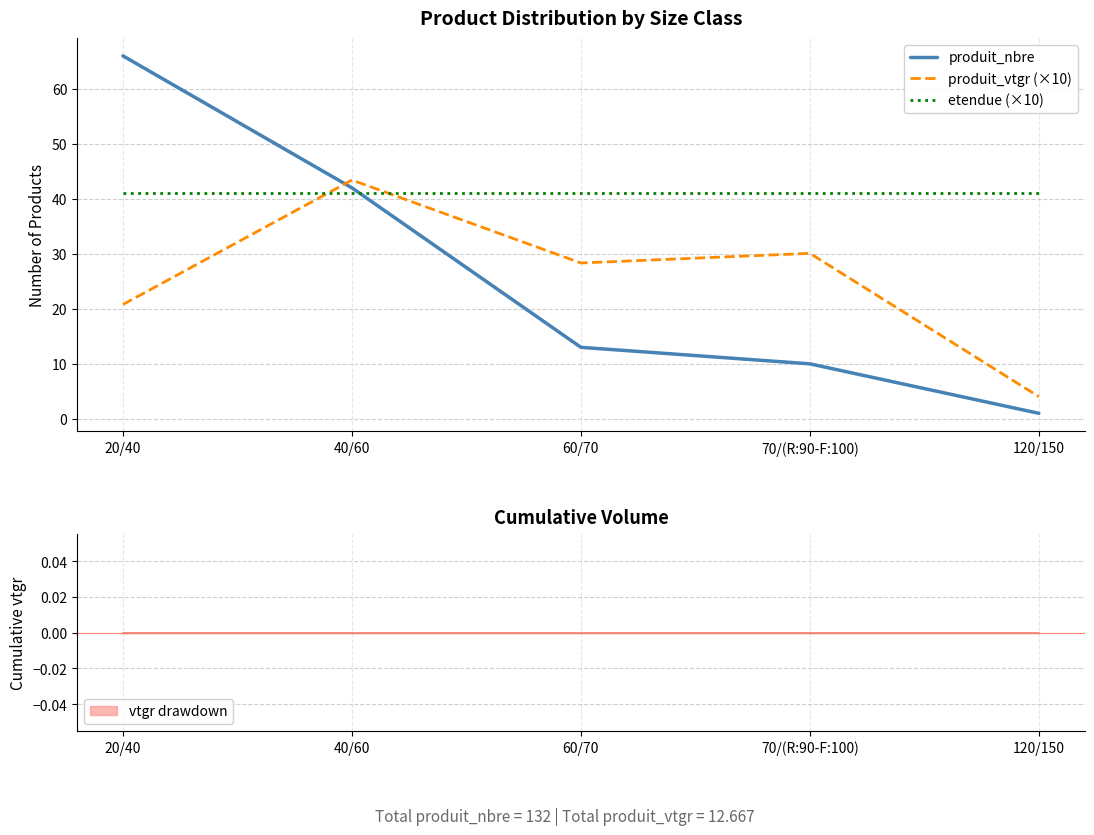

Which series has the largest range (max minus min)?

produit_nbre